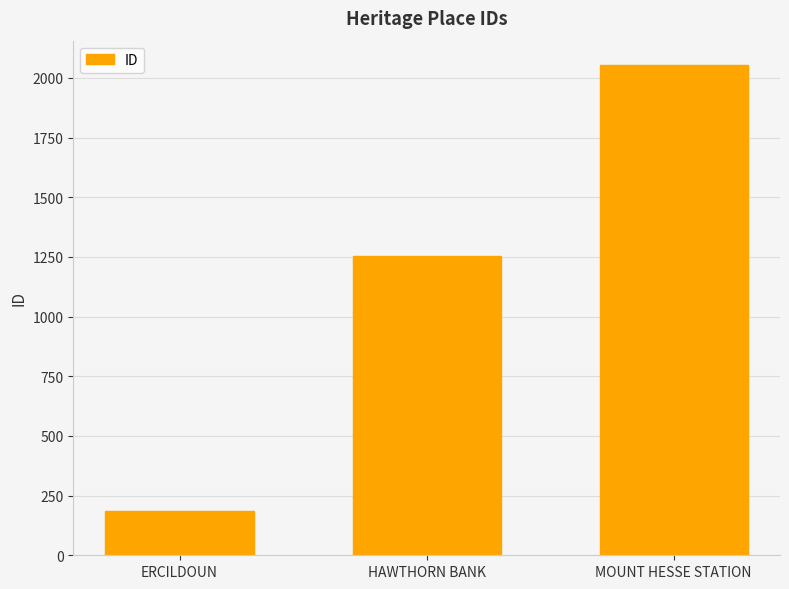

What is the smallest value displayed?

184